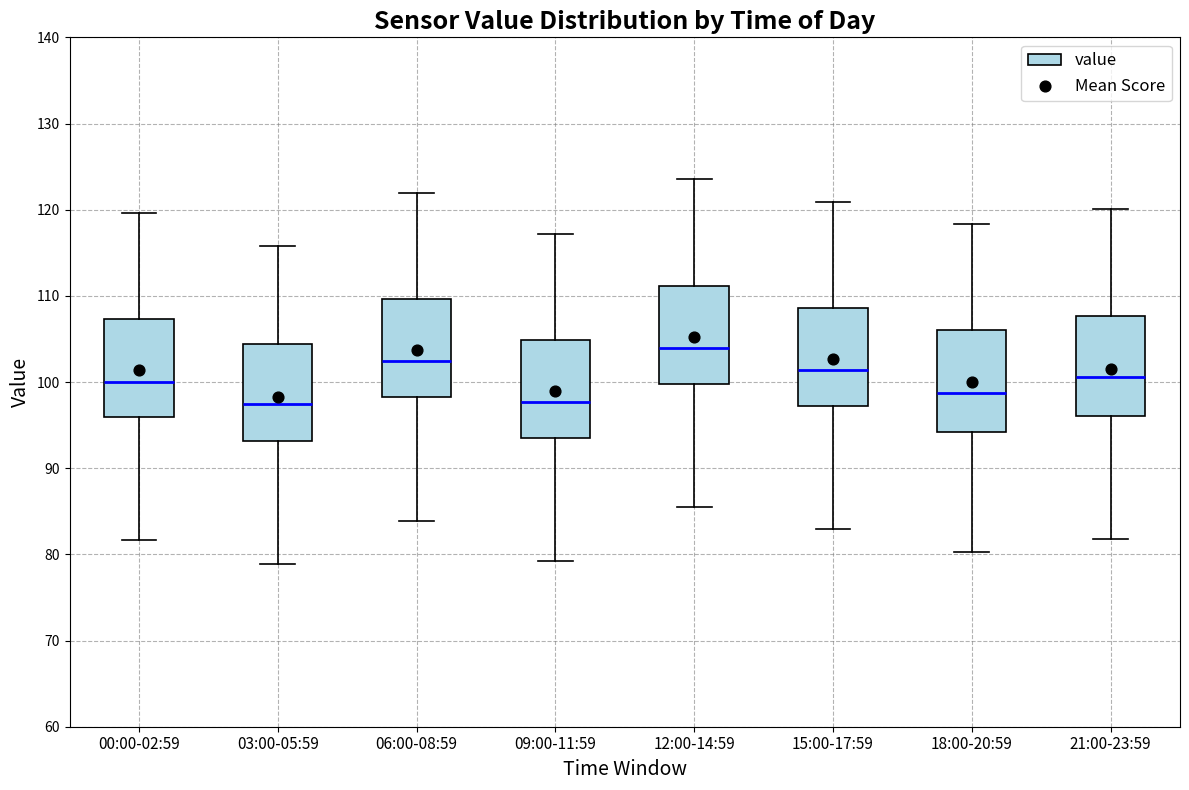

Where does the median line of the box for 18:00-20:59 sit on the y-axis? The values are not printed on the chart, so give them approximately, as read against the axis.

99